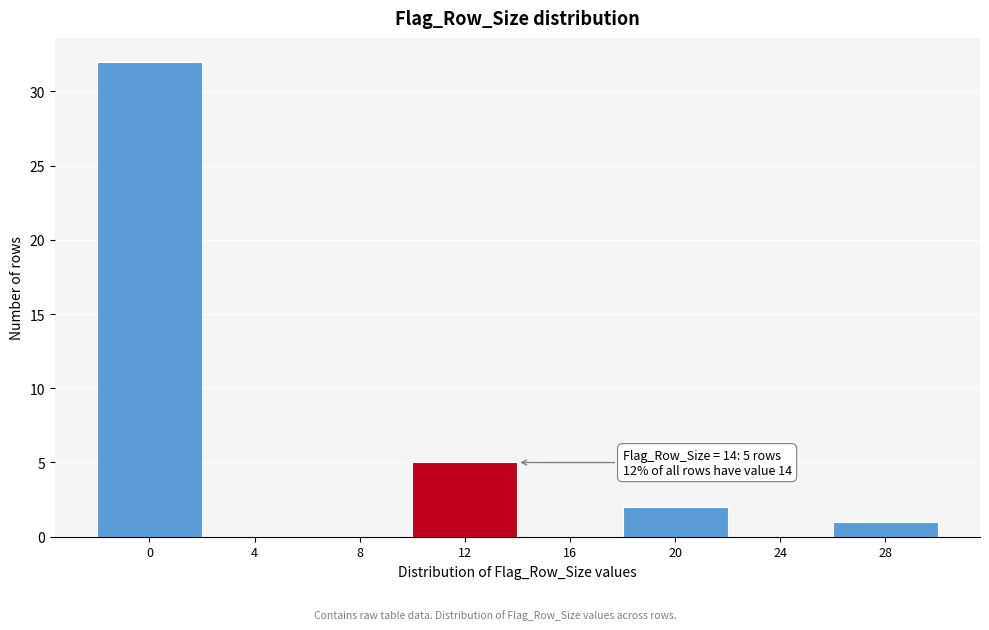

Reading left to right, transcribe all the data shown in this chart.

0=32	4=0	8=0	12=5	16=0	20=2	24=0	28=1